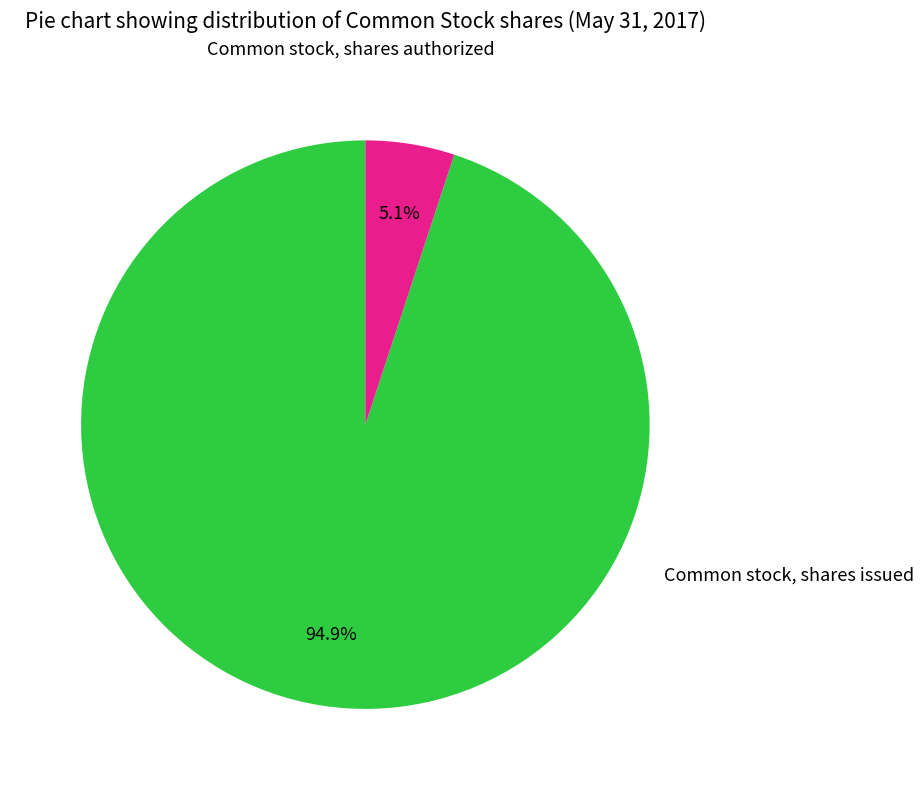

Is there a majority slice in this chart?

Yes